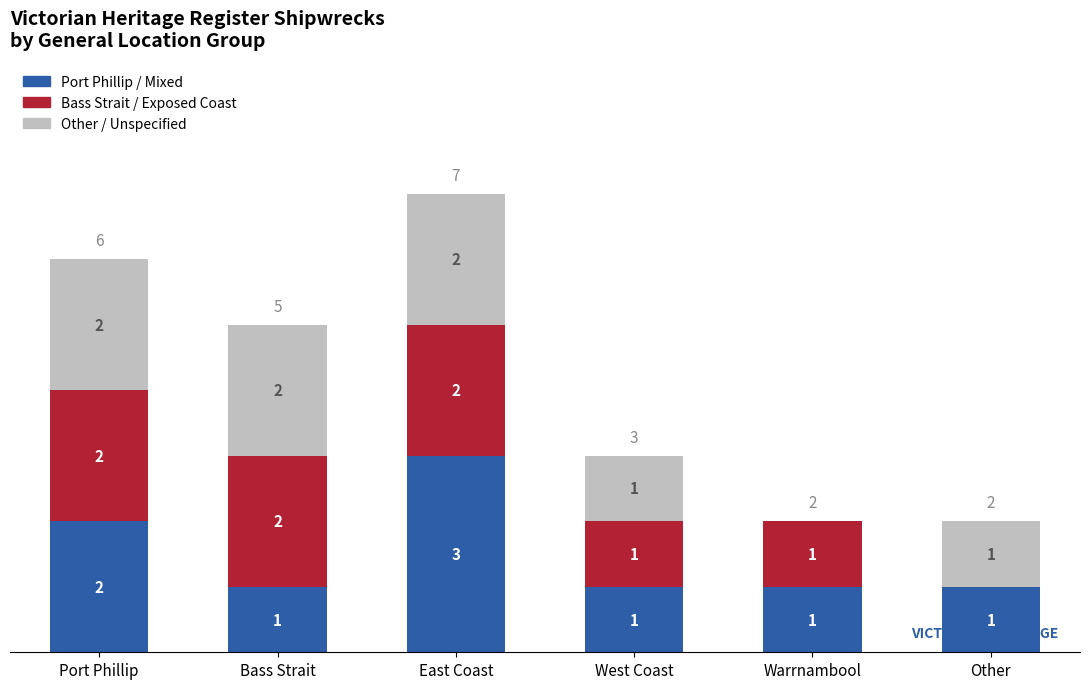

True or false: Port Phillip / Mixed has a value of 1 at Other.

True